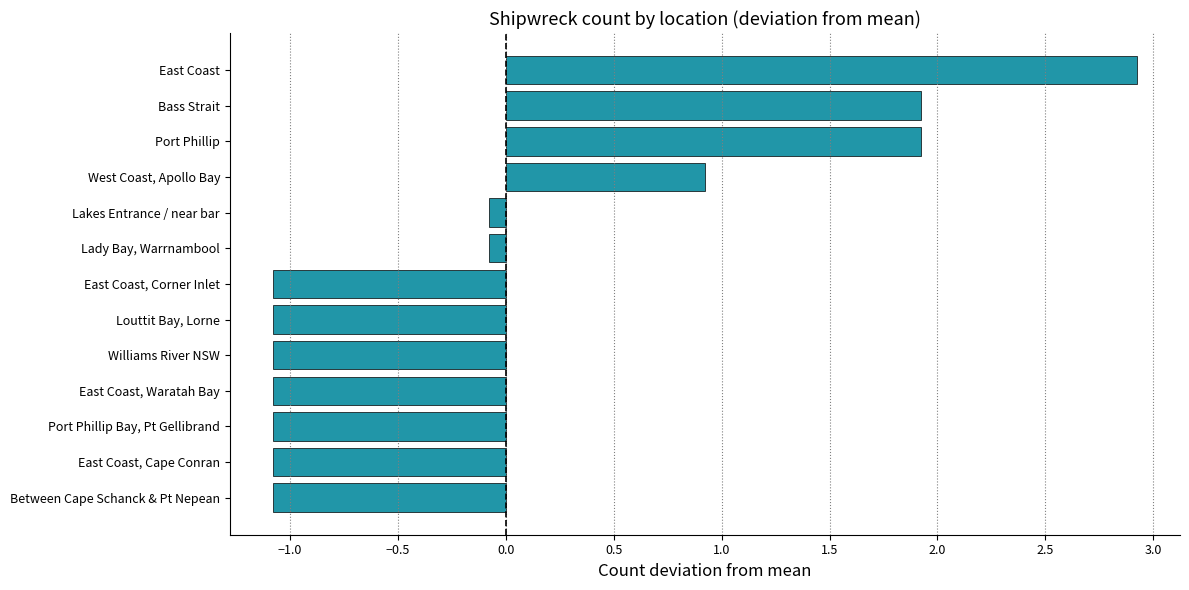

The chart shows a value of -1.1 at Between Cape Schanck & Pt Nepean. True or false?

True